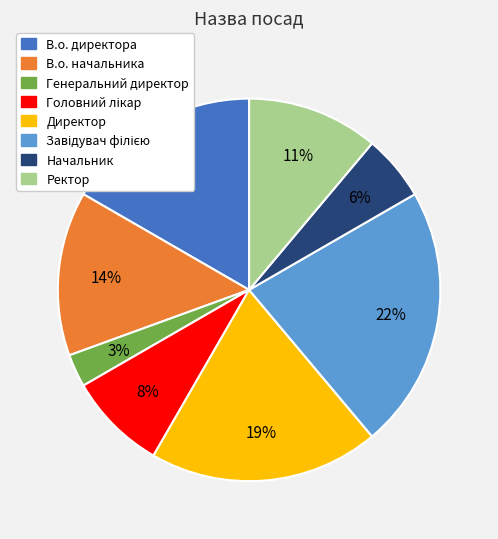

To the nearest percent, what is the average slice percentage?

12%